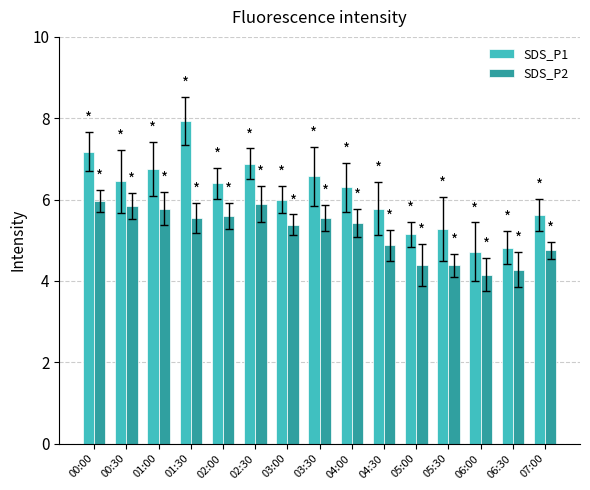

Which series has the largest total across all categories?

SDS_P1